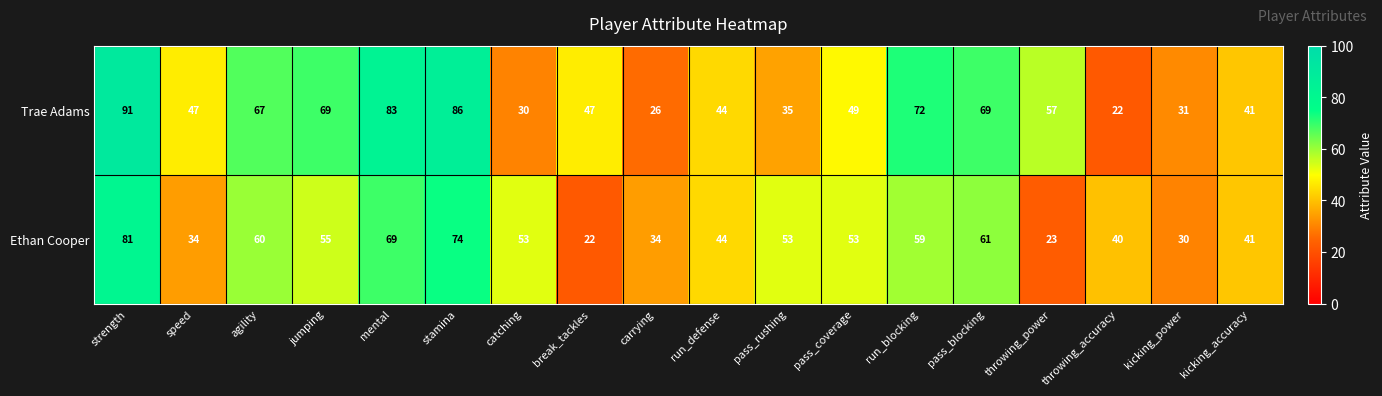

What is the spread (max minus min) of values at kicking_power?

1